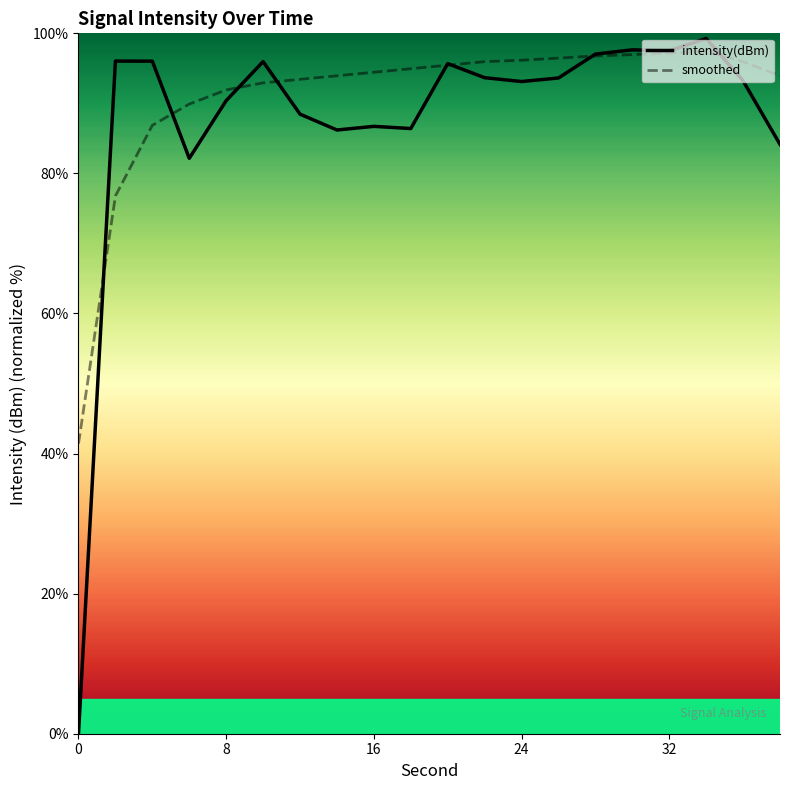

Which series has the largest Y range (max minus min)?

intensity(dBm)